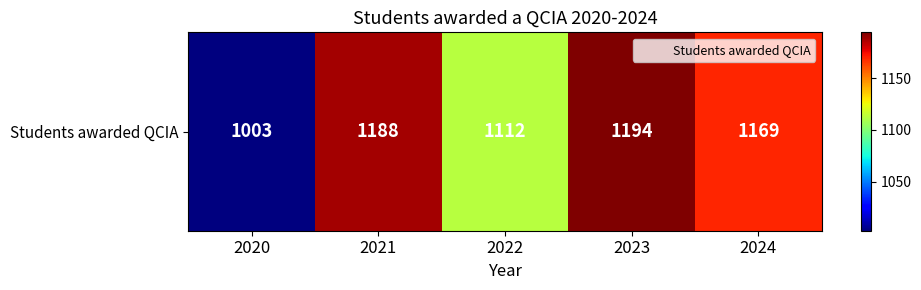

Reading right to left, extract all data points from this chart.

2024=1169	2023=1194	2022=1112	2021=1188	2020=1003